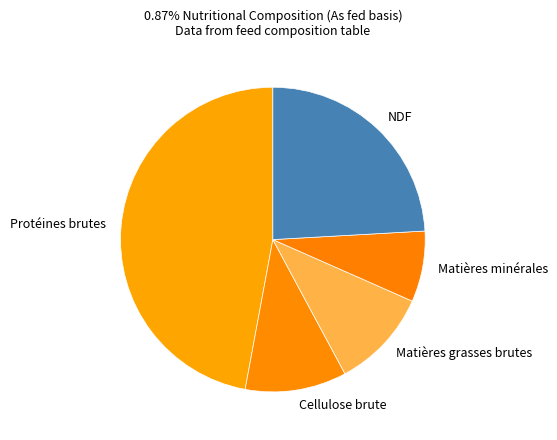

Which category has the smallest portion of the pie?

Matières minérales